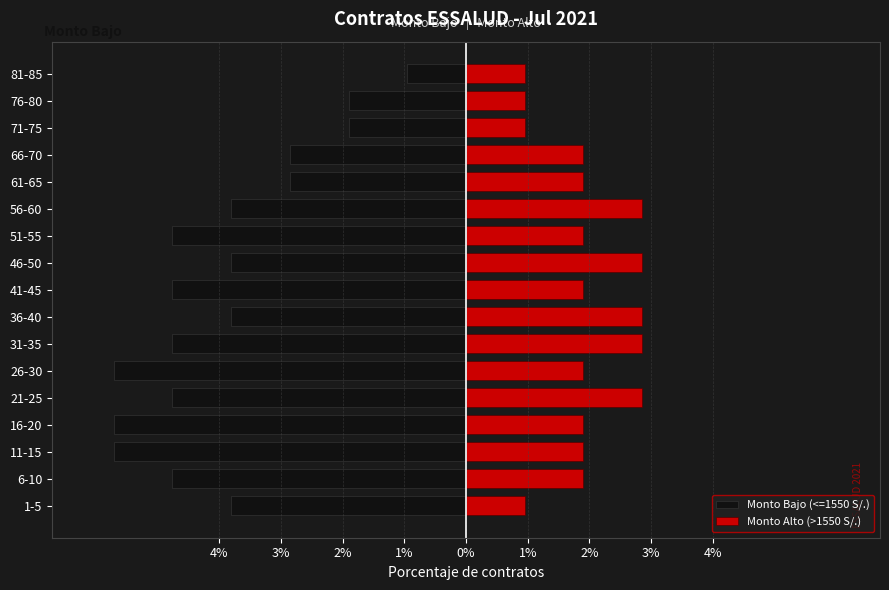

What are all the series names shown in the legend?

Monto Bajo (<=1550 S/.), Monto Alto (>1550 S/.)